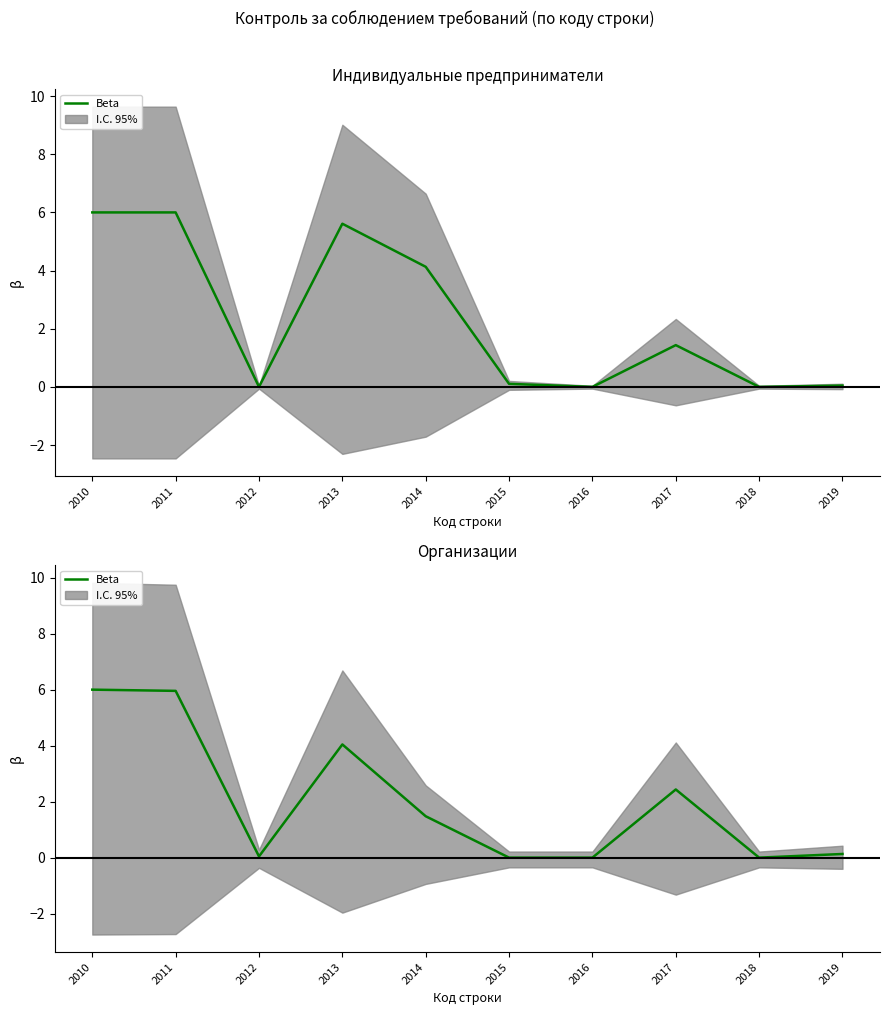

Count the number of values greater than 1.

5